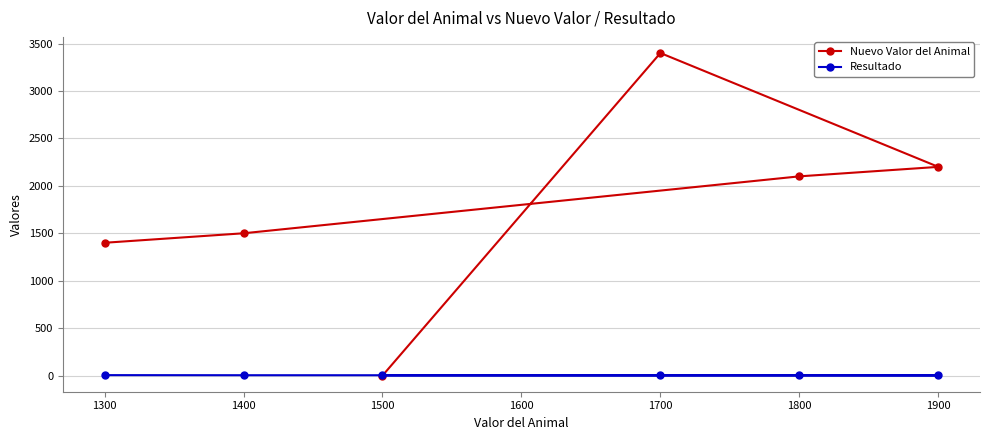

What is the difference between the Resultado values at 1700 and 1500?

0